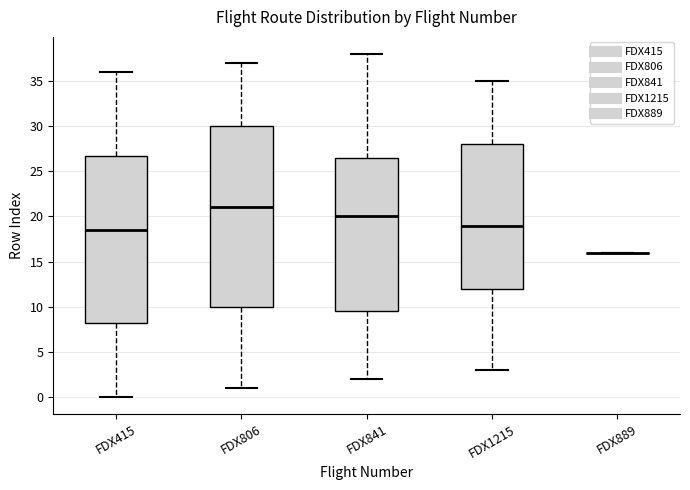

Reading left to right, transcribe this box plot: for each box, give where its median line is, the range the box spans, and where its two whiskers end, as read against the y-axis. The values are not printed on the chart, so give them approximately, as read against the axis.

FDX415: median 18.5, box 8.5 to 27.0, whiskers 0.0 to 36.0
FDX806: median 21.0, box 10.0 to 30.0, whiskers 1.0 to 37.0
FDX841: median 20.0, box 9.5 to 26.5, whiskers 2.0 to 38.0
FDX1215: median 19.0, box 12.0 to 28.0, whiskers 3.0 to 35.0
FDX889: box collapsed to a line at 16.0, whiskers 16.0 to 16.0